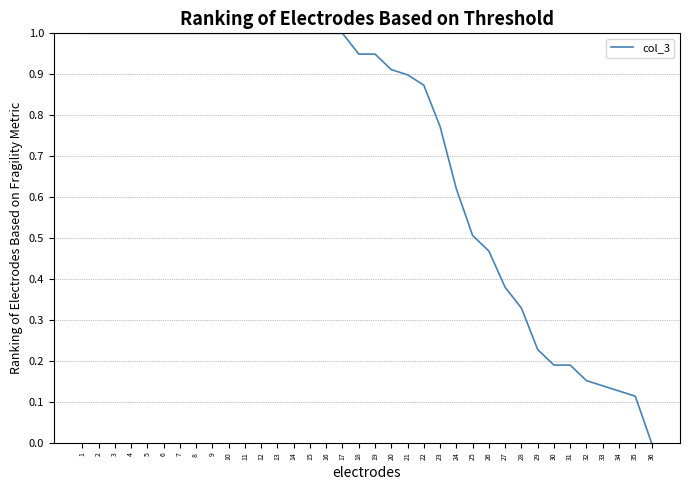

What is the difference between the maximum and minimum values?

1.0